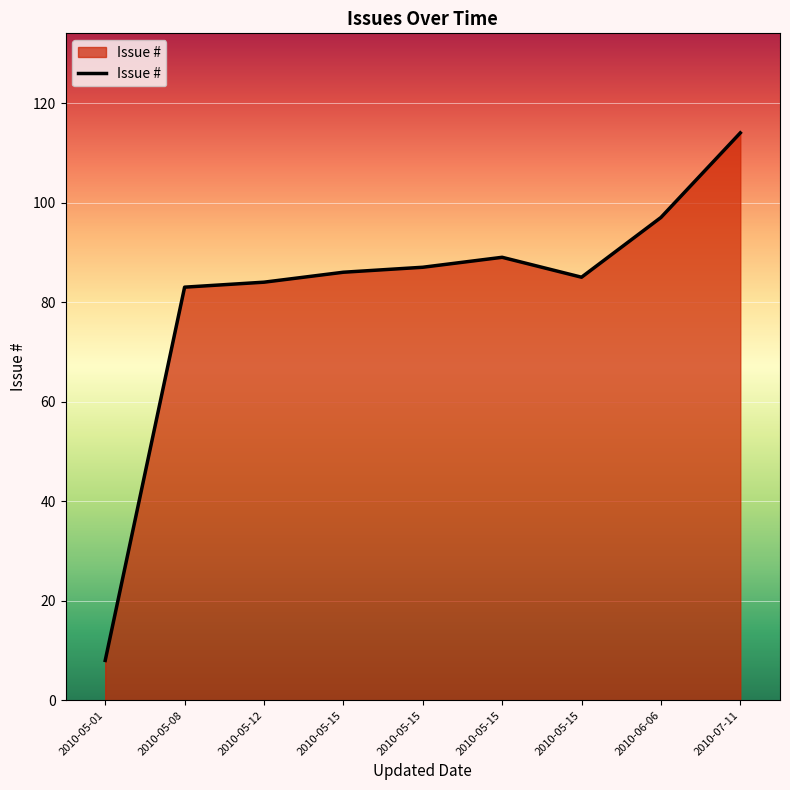

How many lines are shown in the chart?

1